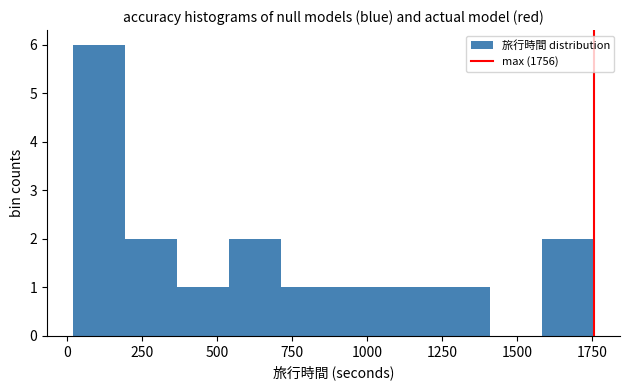

Read against the x-axis, roughly where is the centre of the tallest bar?

100